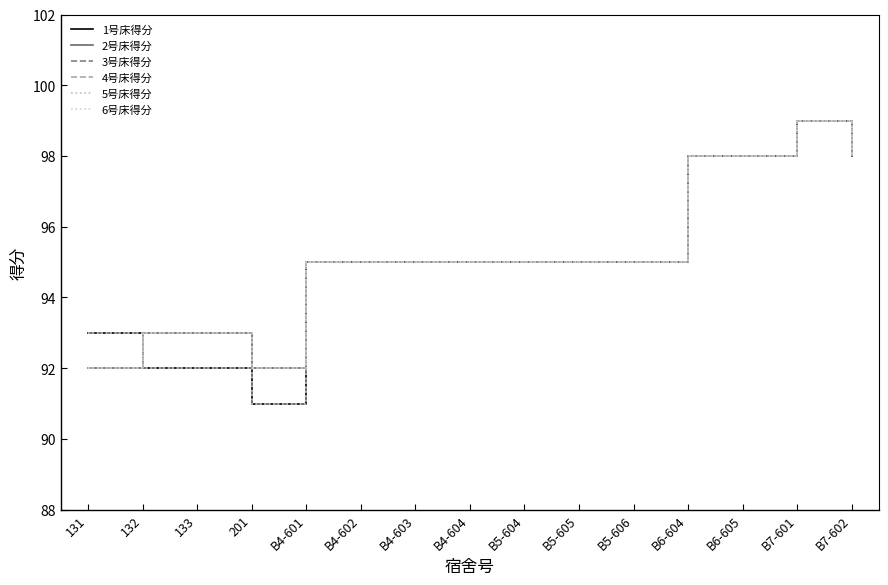

The 5号床得分 series shows 143 at B5-604. True or false?

False